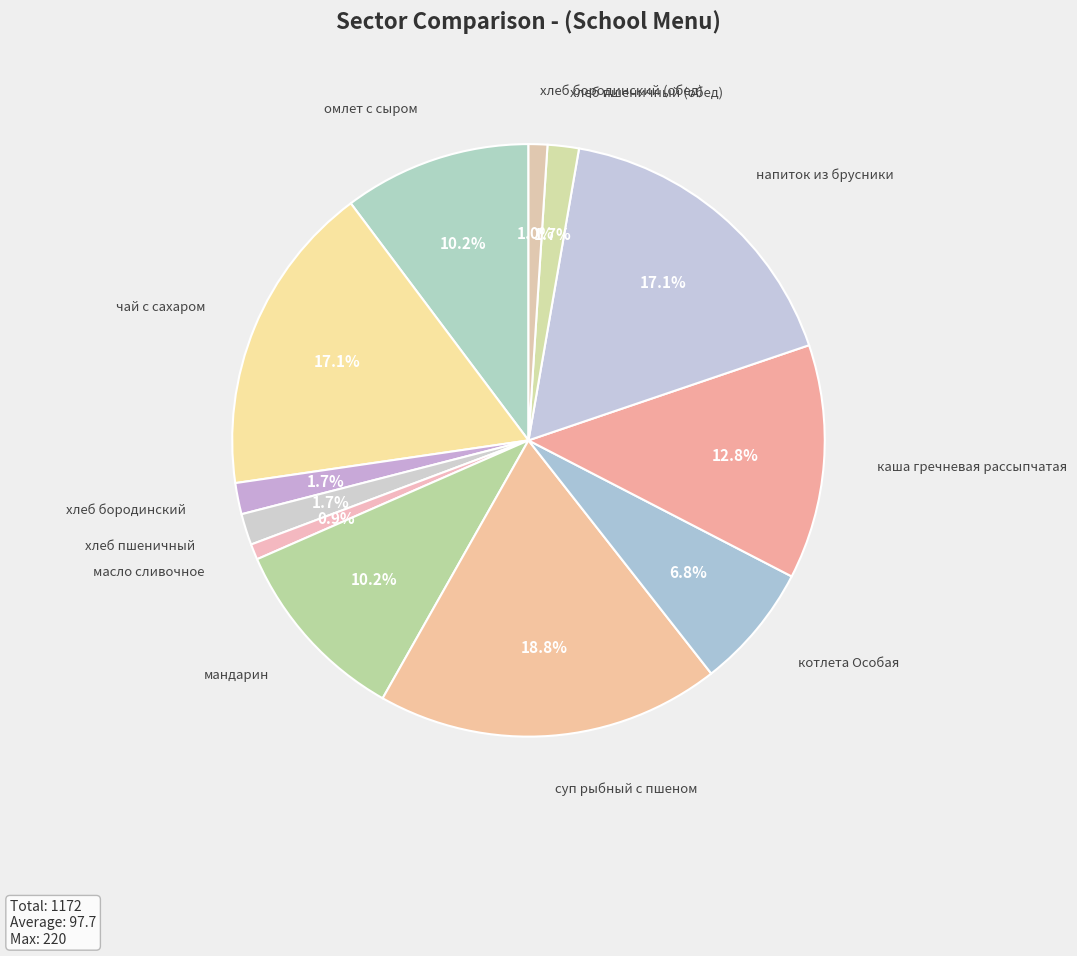

To the nearest percent, what percentage of the pie is хлеб пшеничный?

2%